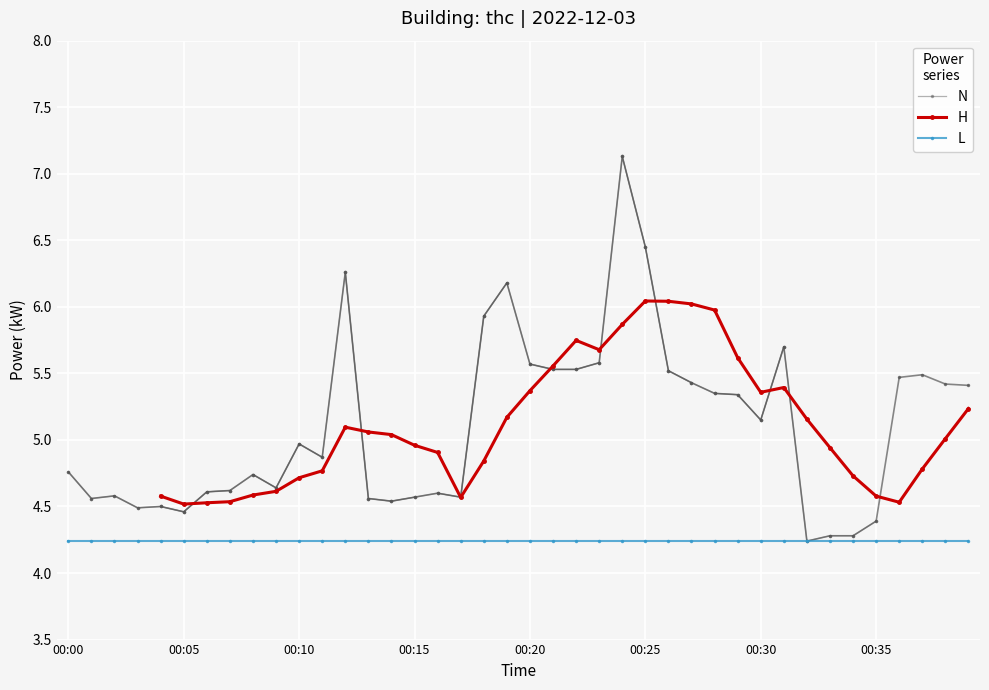

What is the sum of the values at 00:30 and 00:14?

9.7